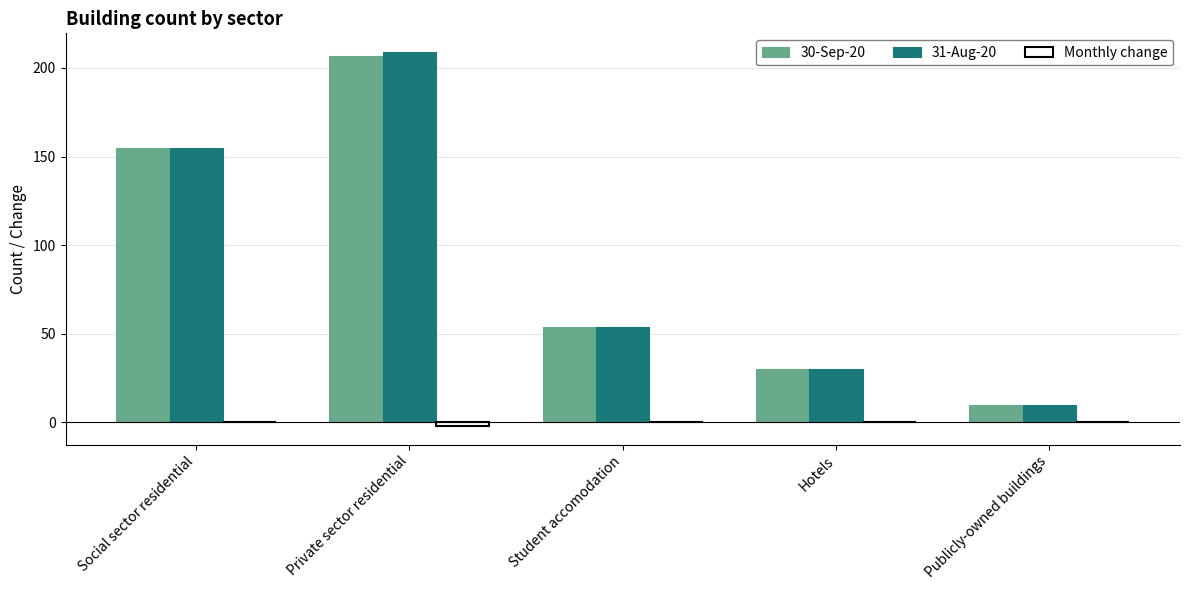

How many distinct data groups are displayed?

3